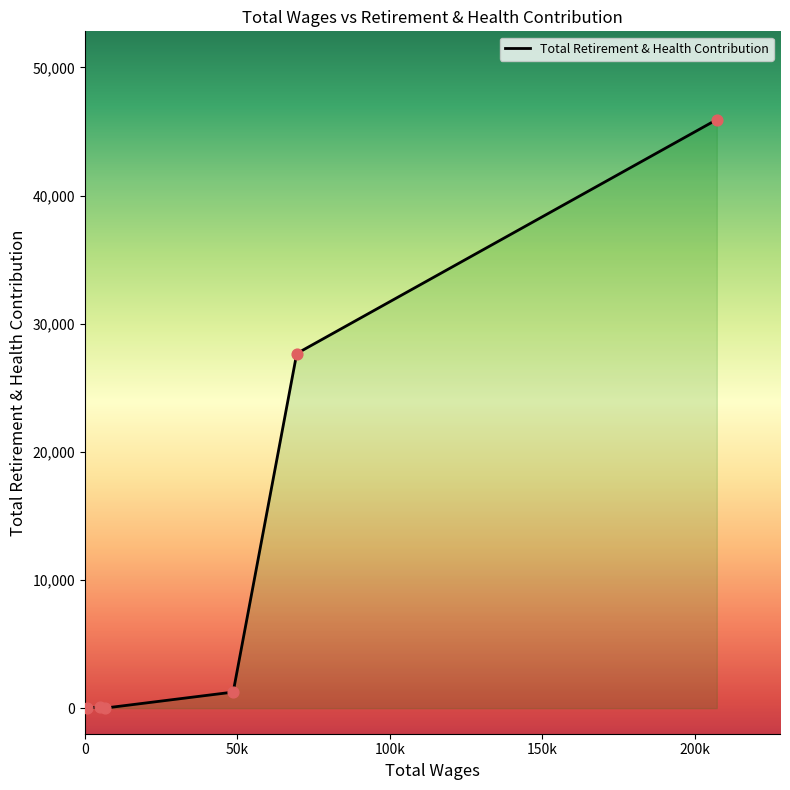

What is the average value?

12487